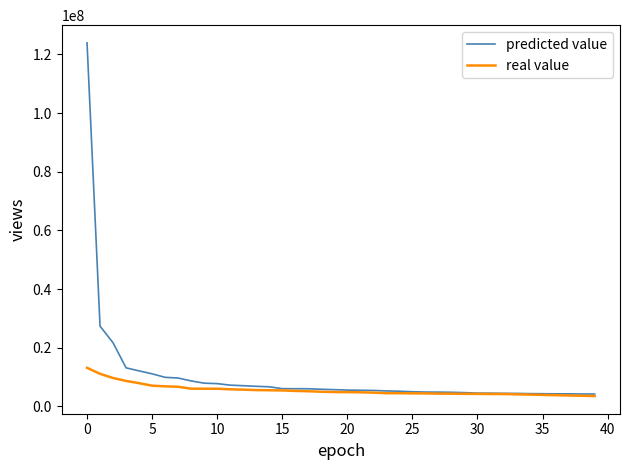

Which series has the widest spread of values?

predicted value